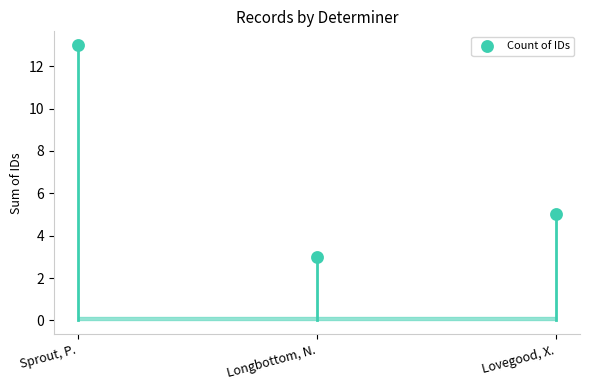

What Y value in the scatter plot is closest to 8?

5